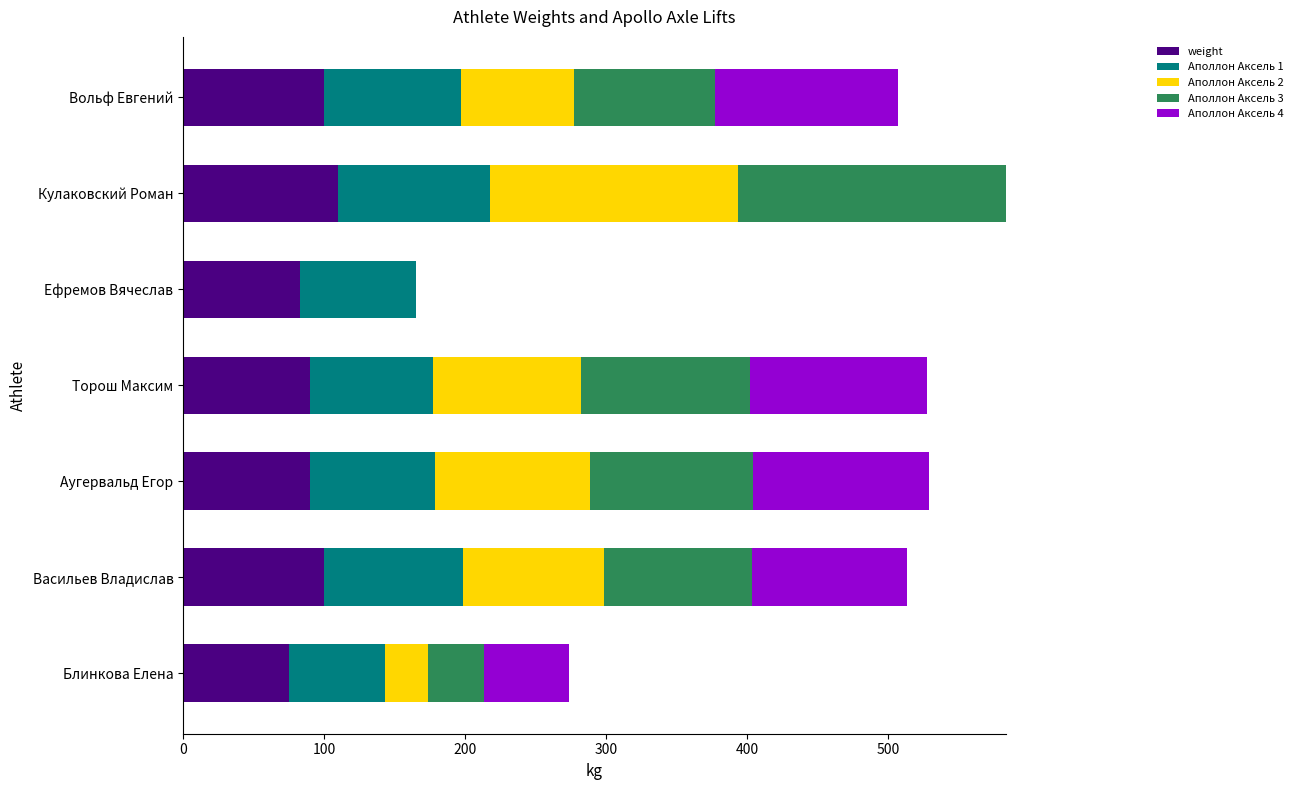

How many series are shown in this chart?

5